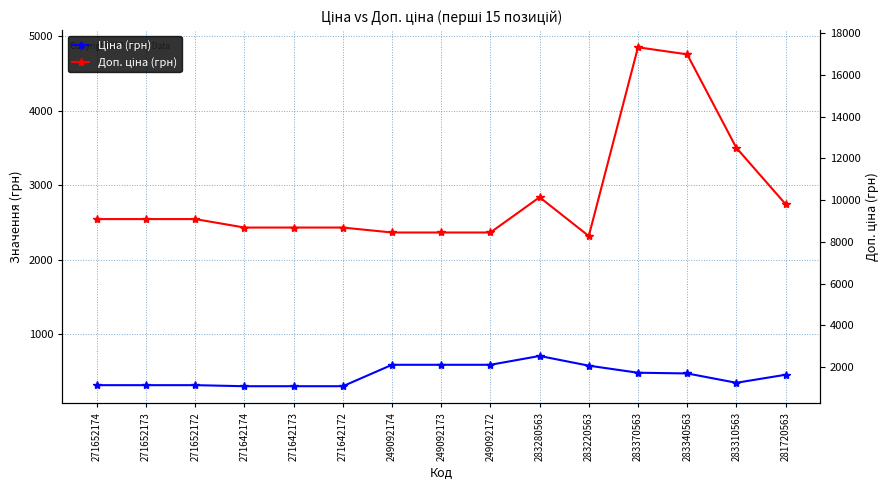

True or false: Доп. ціна (грн) and Ціна (грн) intersect in this chart.

False